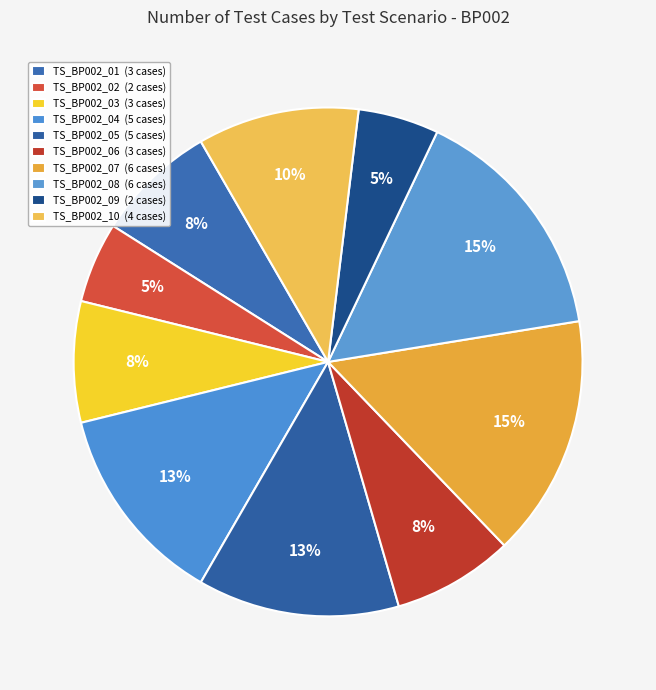

How much of the chart is everything except TS_BP002_06?

92.3%